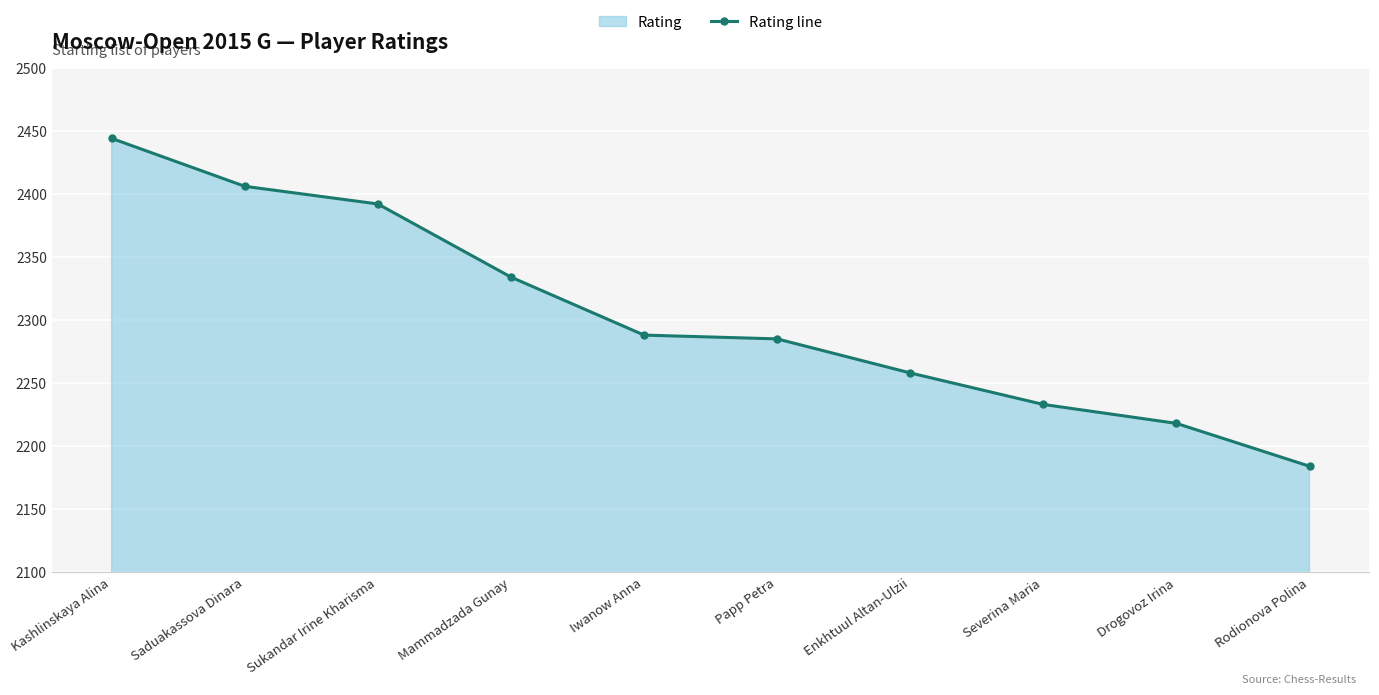

What is the change in value from Kashlinskaya Alina to Severina Maria?

-211